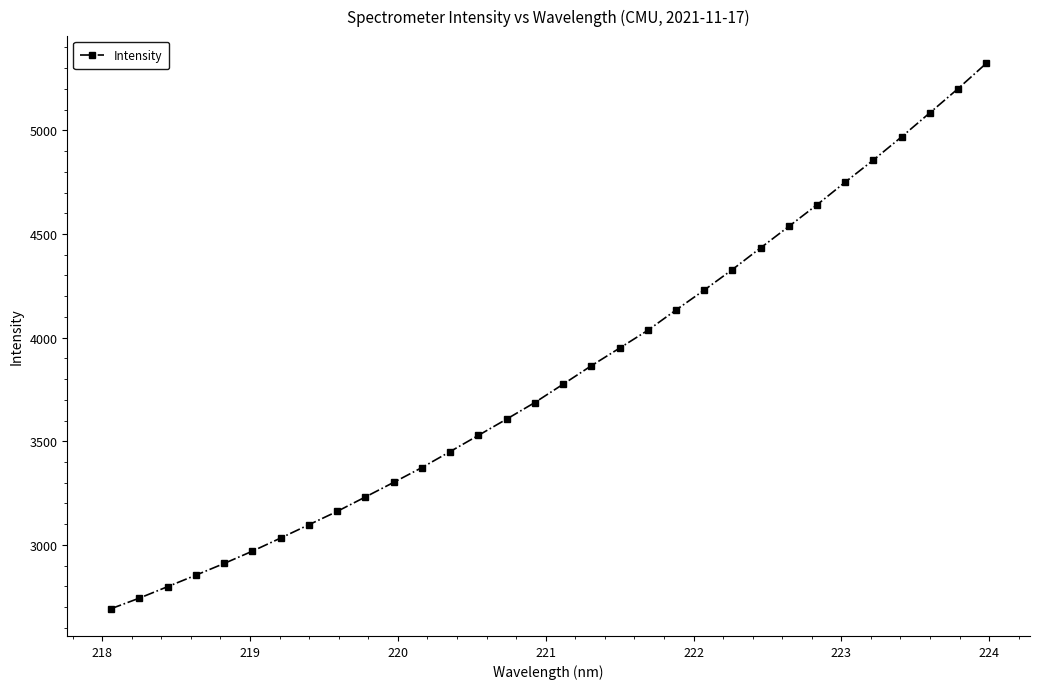

What is the maximum value shown in the chart?

5323.2